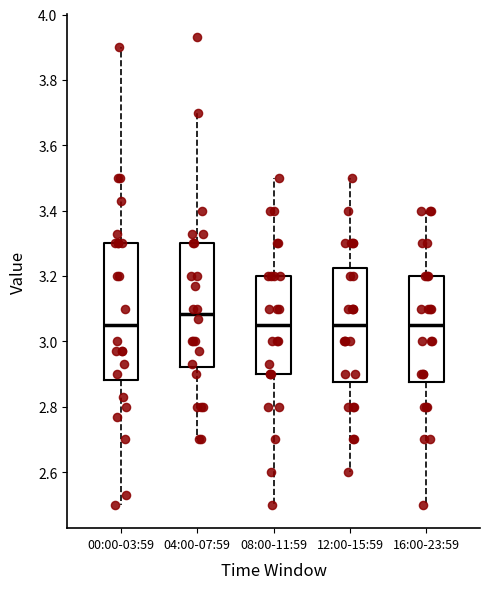

Reading left to right, transcribe this box plot: for each box, give where its median line is, the range the box spans, and where its two whiskers end, as read against the y-axis. The values are not printed on the chart, so give them approximately, as read against the axis.

00:00-03:59: median 3.06, box 2.88 to 3.30, whiskers 2.50 to 3.90
04:00-07:59: median 3.08, box 2.92 to 3.30, whiskers 2.70 to 3.70
08:00-11:59: median 3.06, box 2.90 to 3.20, whiskers 2.50 to 3.50
12:00-15:59: median 3.06, box 2.88 to 3.22, whiskers 2.60 to 3.50
16:00-23:59: median 3.06, box 2.88 to 3.20, whiskers 2.50 to 3.40